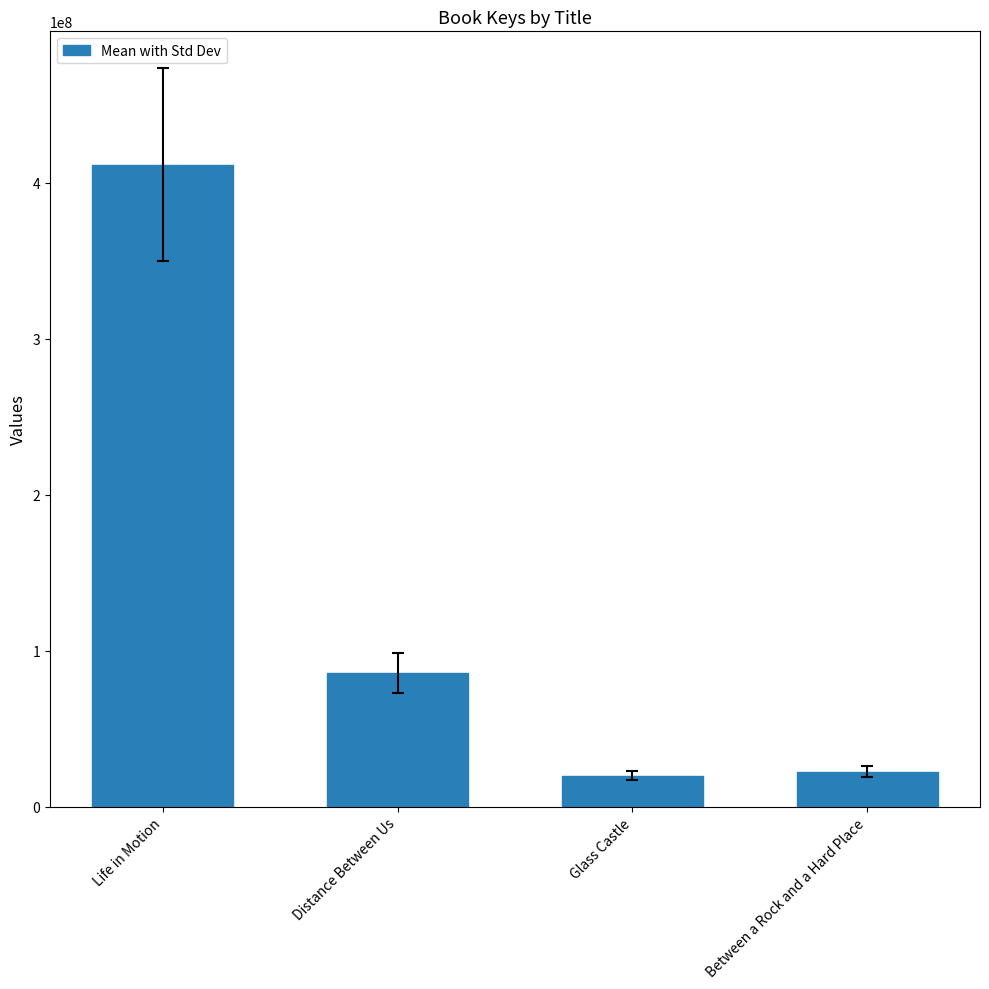

Where does the data first go above 85768577?

Life in Motion